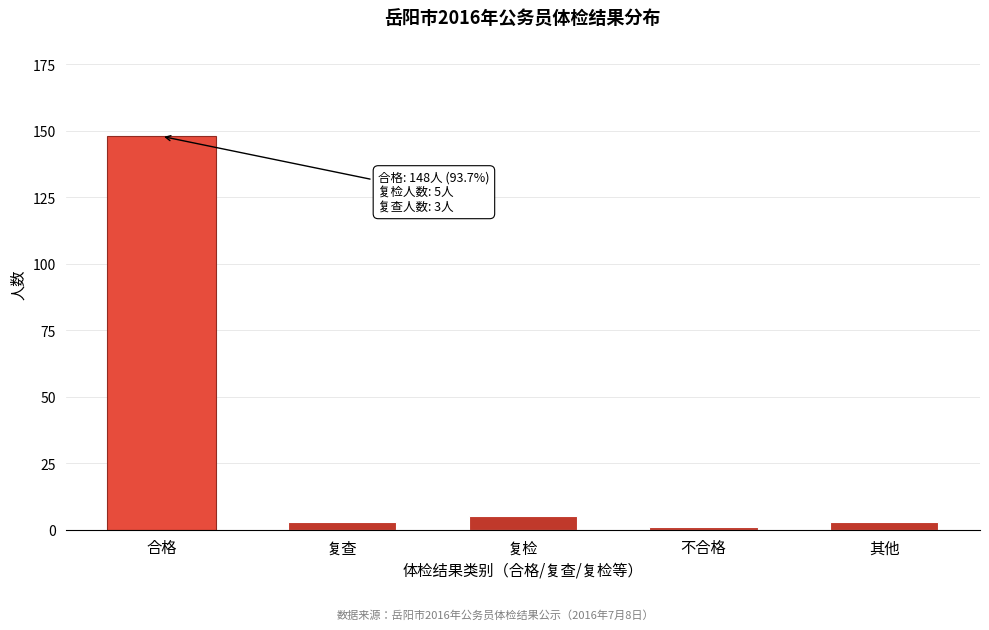

Reading left to right, transcribe all the data shown in this chart.

148	3	5	1	3